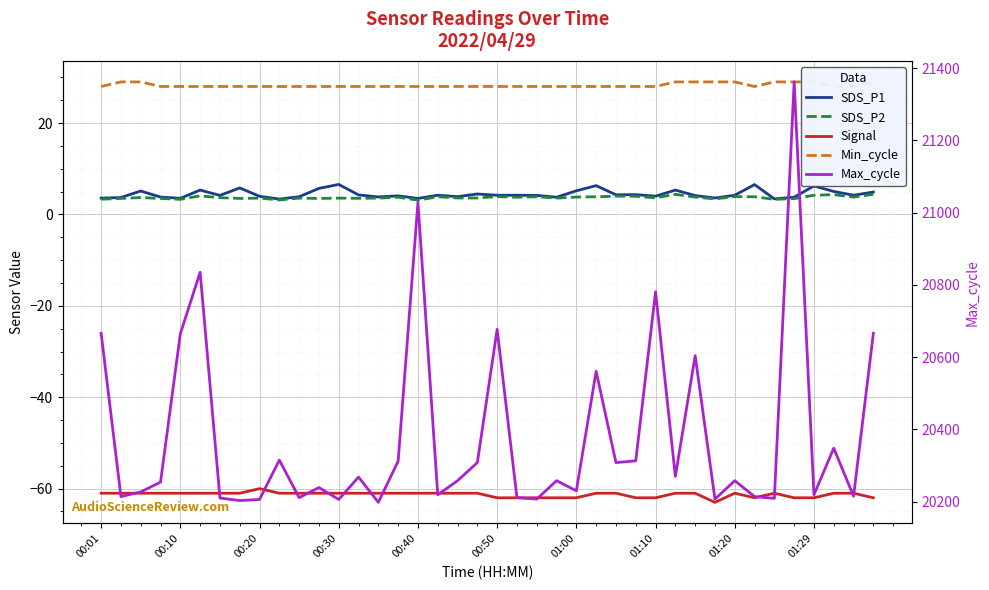

True or false: SDS_P2 and SDS_P1 cross at least once.

False